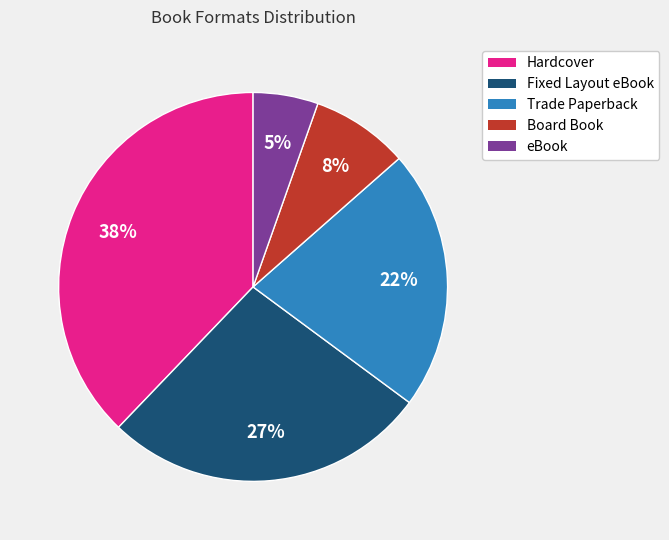

To the nearest percent, what is the average slice percentage?

20%